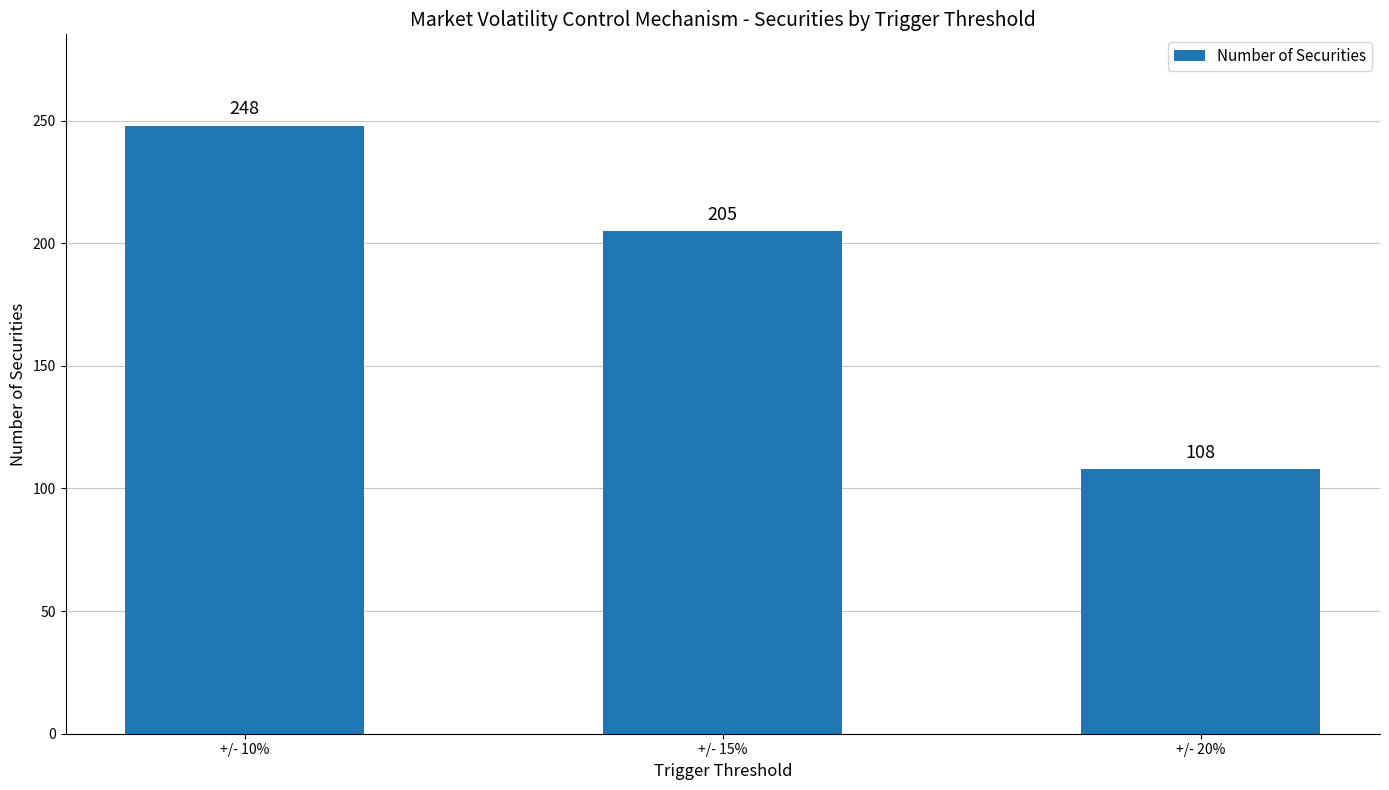

What is the smallest value displayed?

108